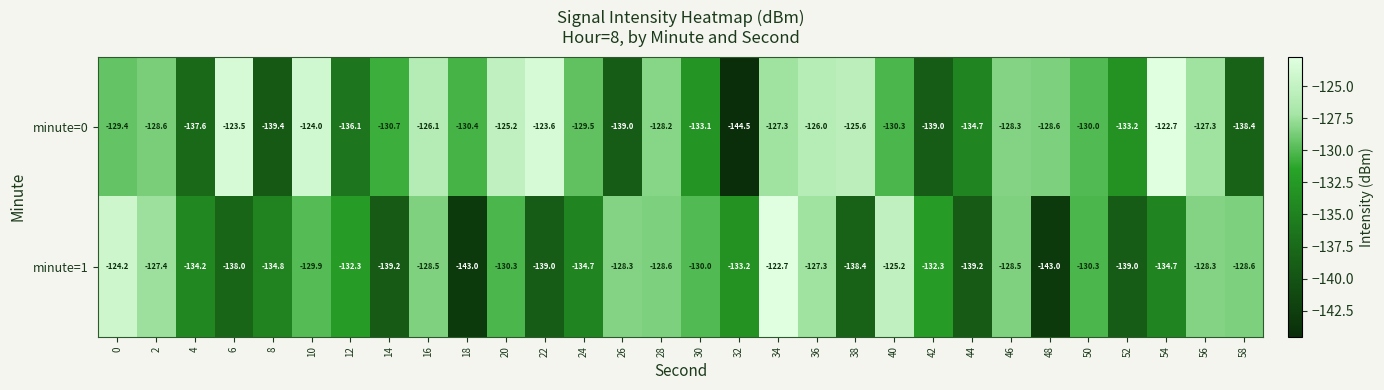

What is the average value of the minute=1 series?

-132.4